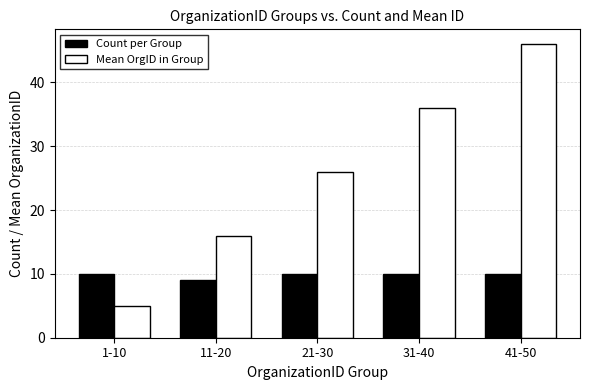

Which label corresponds to the smallest value in the chart?

1-10